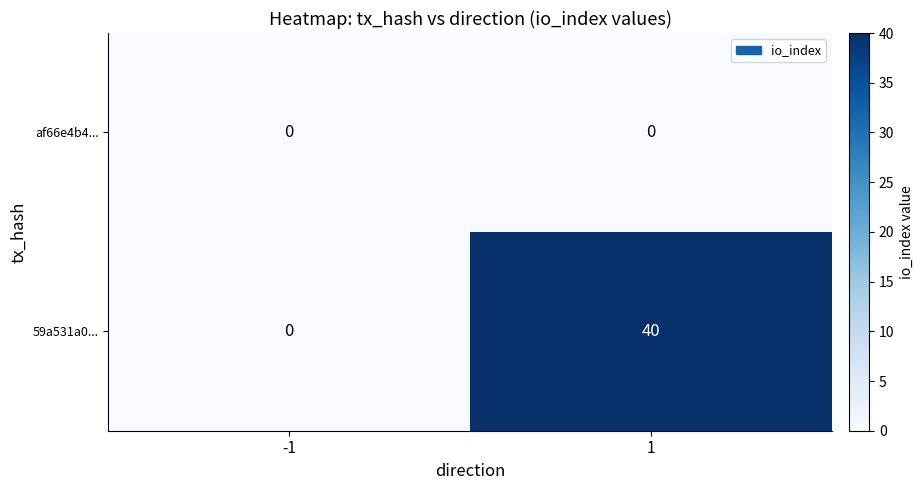

What is the spread (max minus min) of values at 1?

40